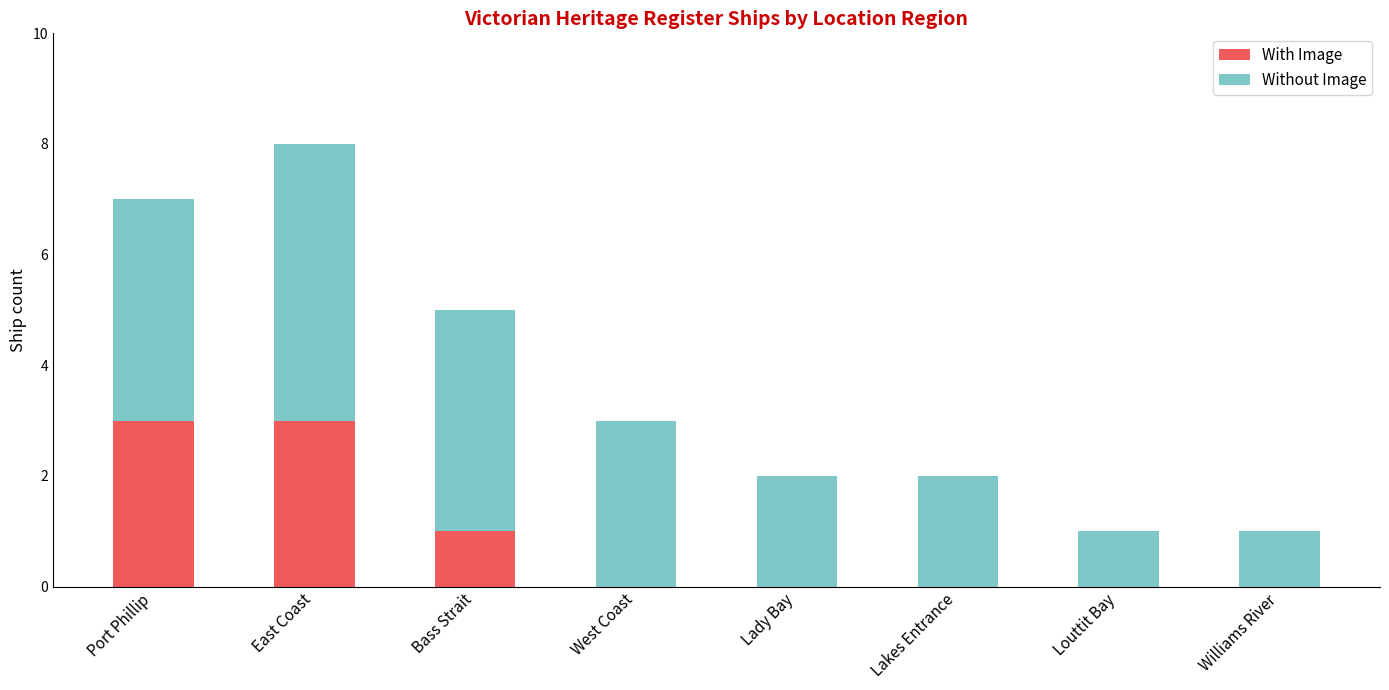

What value does the With Image series have at Port Phillip?

3